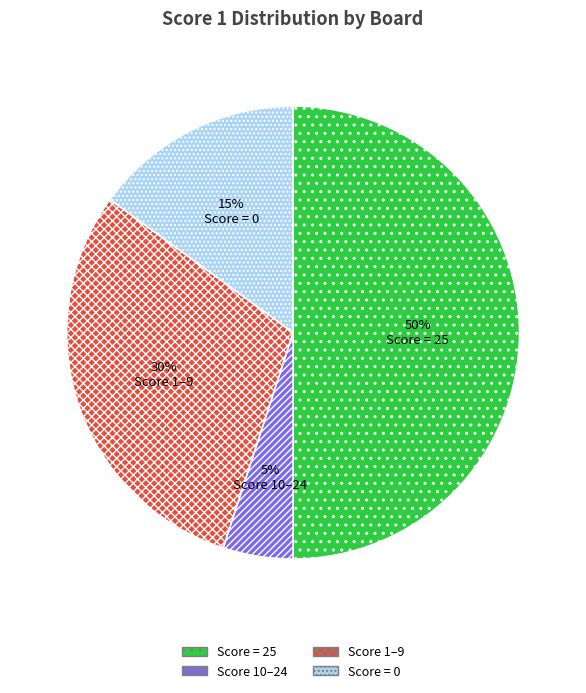

To the nearest percent, what is the difference between the largest and smallest slice percentages?

45%